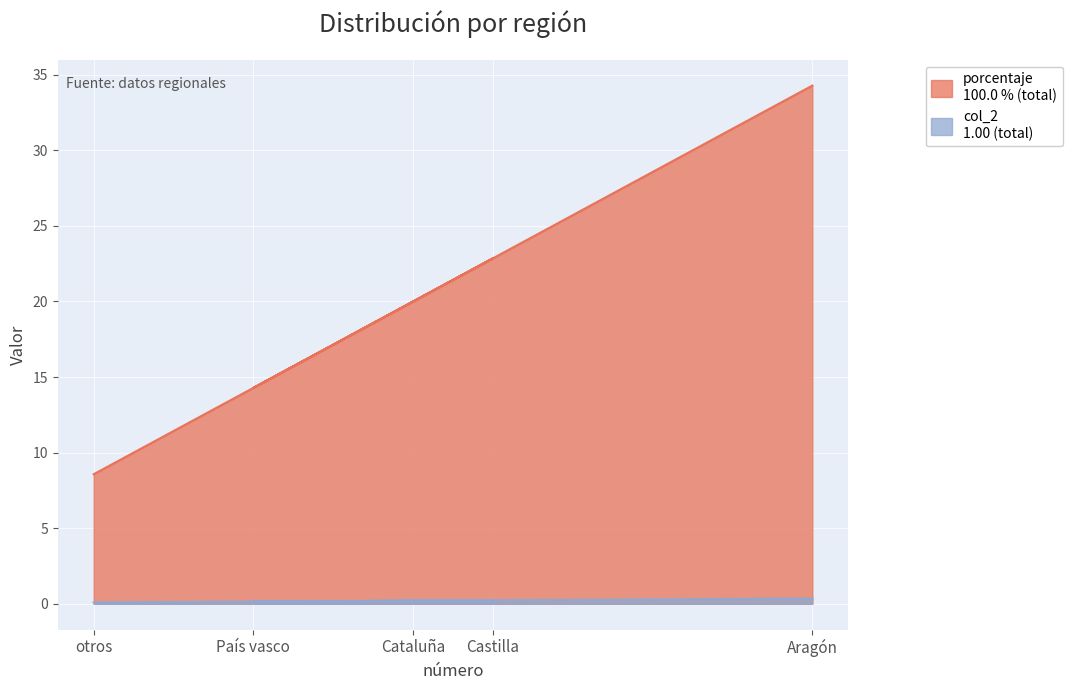

What is the average value of the porcentaje series?

20.0